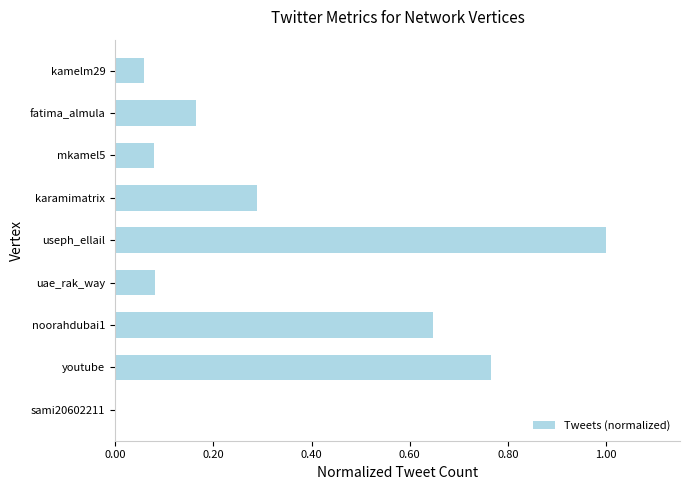

What is the sum of all values?

3.1